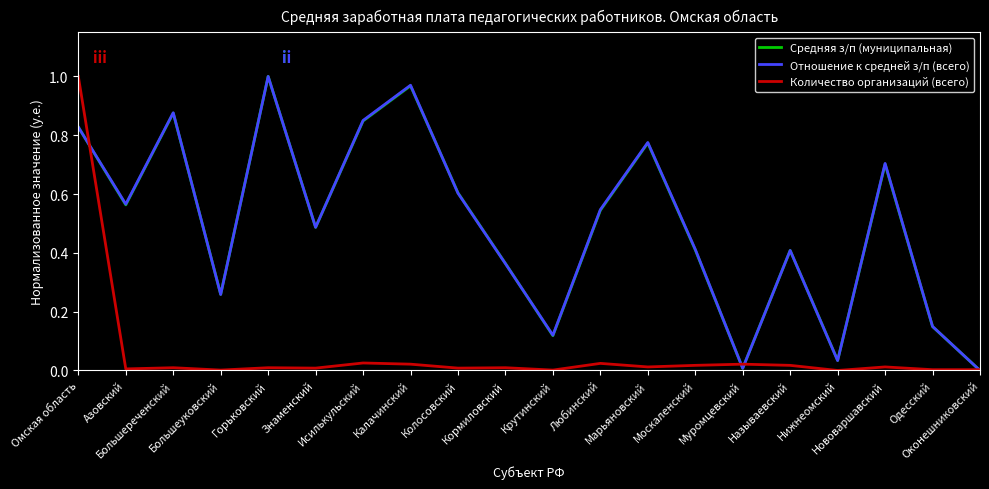

At which category does Отношение к средней з/п (всего) reach its first local valley?

Азовский